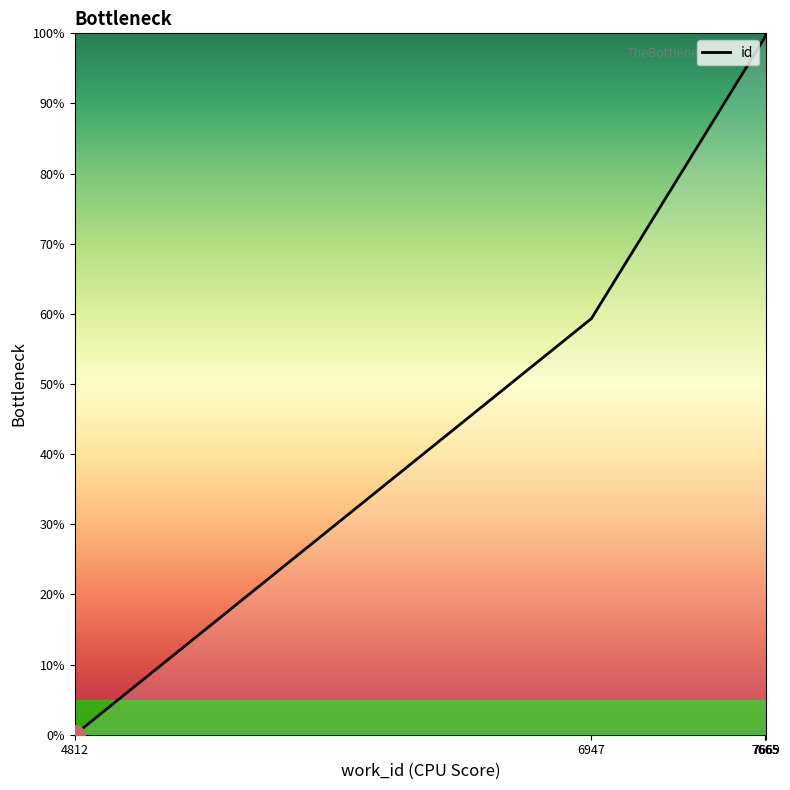

Which label corresponds to the largest value in the chart?

7669